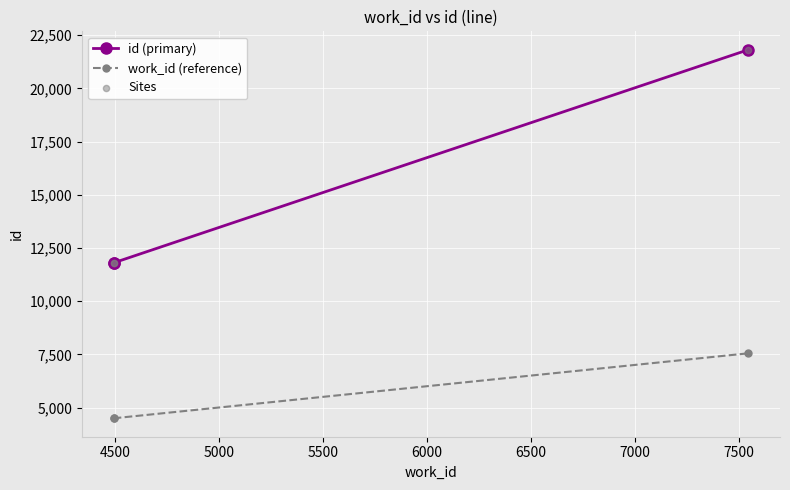

Which series reaches the minimum Y coordinate?

work_id (reference)